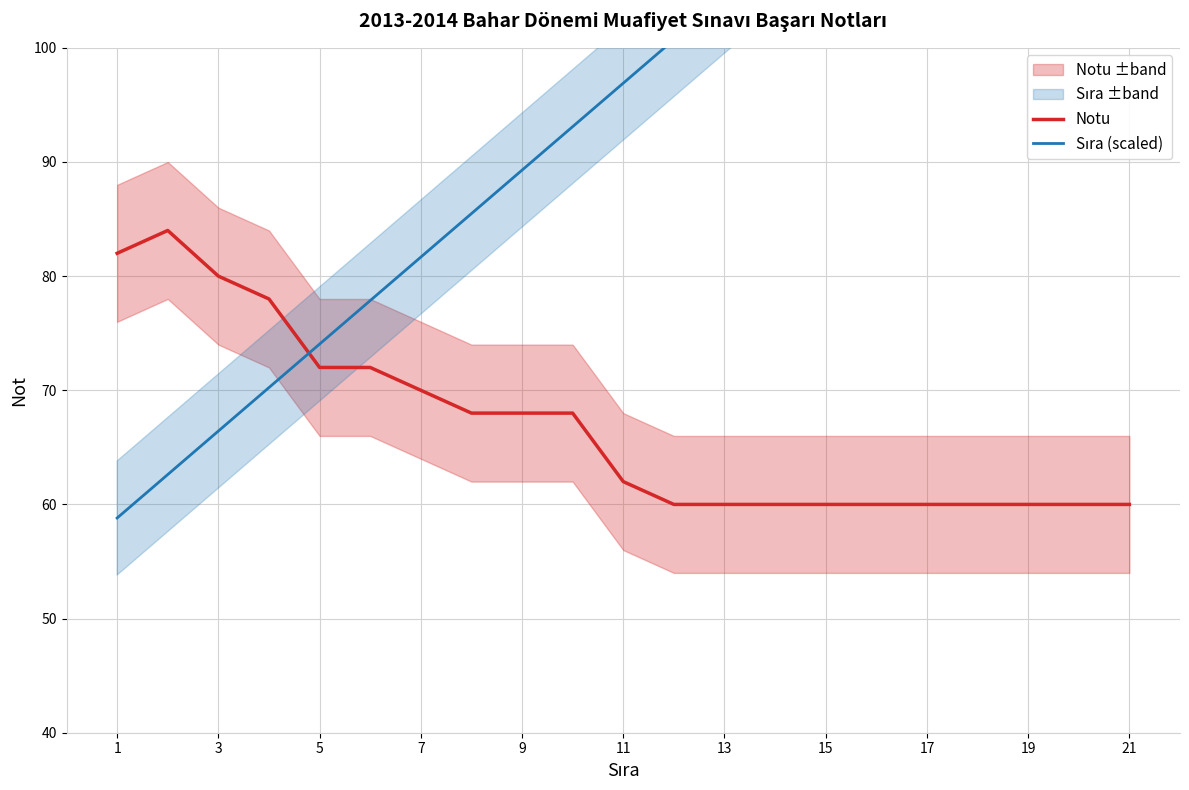

How many data points in Sıra (scaled) are above 96?

11